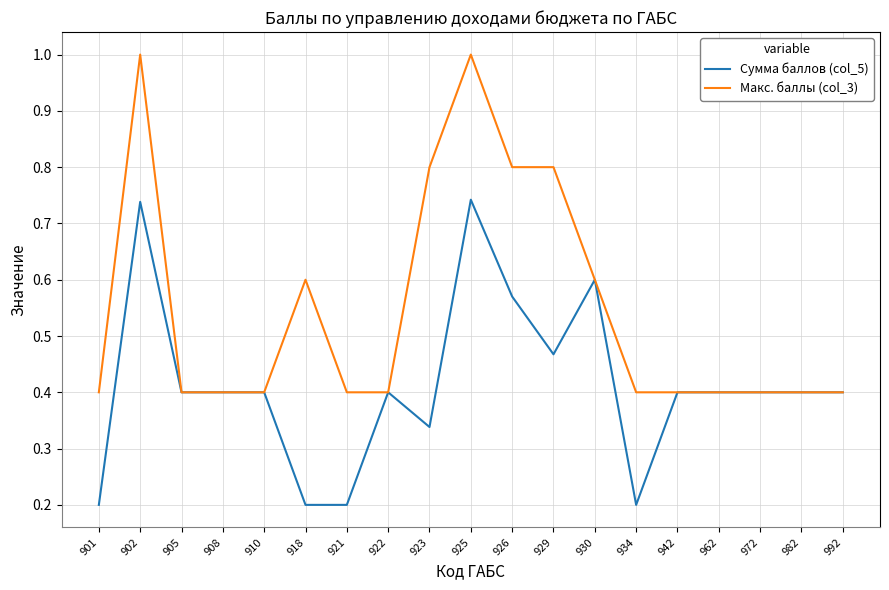

Rank the series by their maximum value, from lowest to highest.

Сумма баллов (col_5), Макс. баллы (col_3)